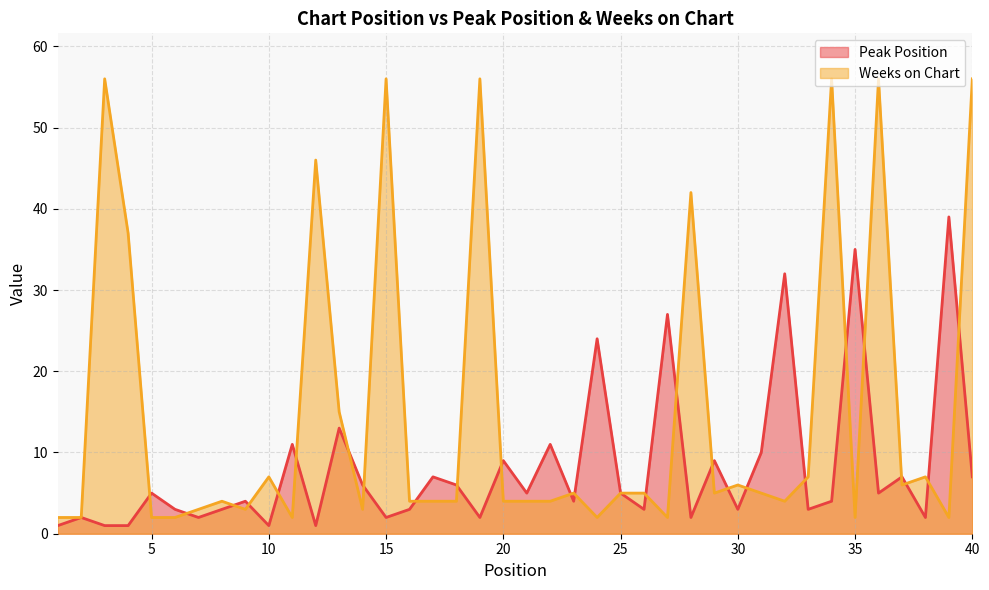

Reading left to right, list all the values displayed in this chart.

Peak Position: 1	2	1	1	5	3	2	3	4	1	11	1	13	6	2	3	7	6	2	9	5	11	4	24	5	3	27	2	9	3	10	32	3	4	35	5	7	2	39	7
Weeks on Chart: 2	2	56	37	2	2	3	4	3	7	2	46	15	3	56	4	4	4	56	4	4	4	5	2	5	5	2	42	5	6	5	4	7	56	2	56	6	7	2	56